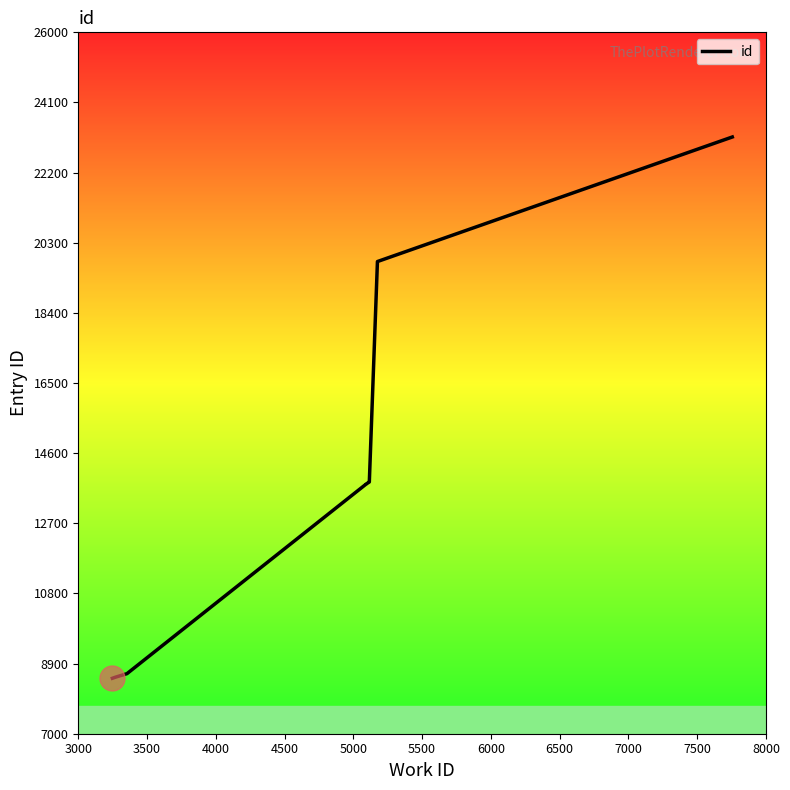

Which category has the lowest value across all series?

3000